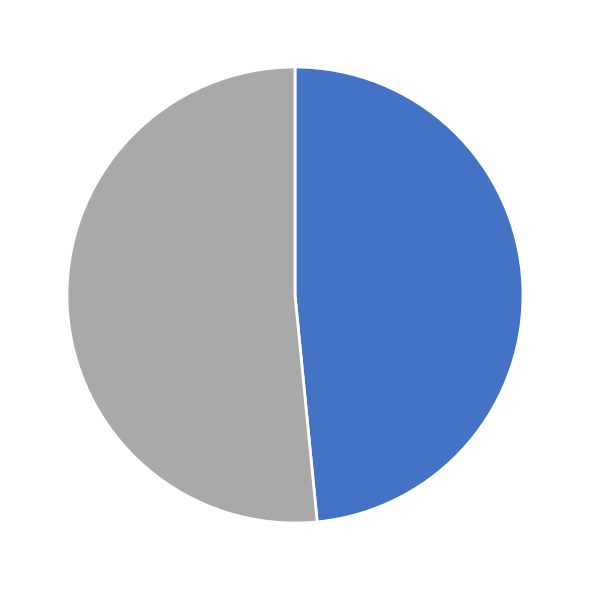

To the nearest percent, what is the average slice percentage?

50%